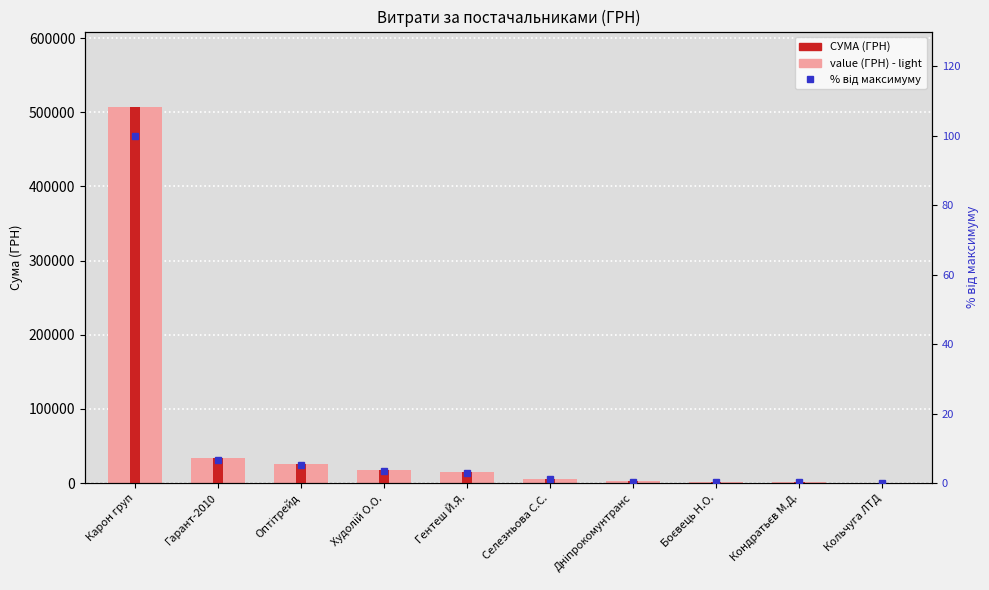

The % від максимуму series shows 0.6 at Гентеш Й.Я.. True or false?

False